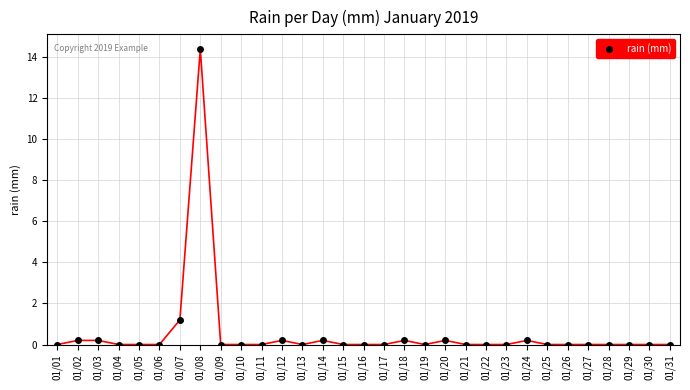

How many categories are shown in the chart?

31